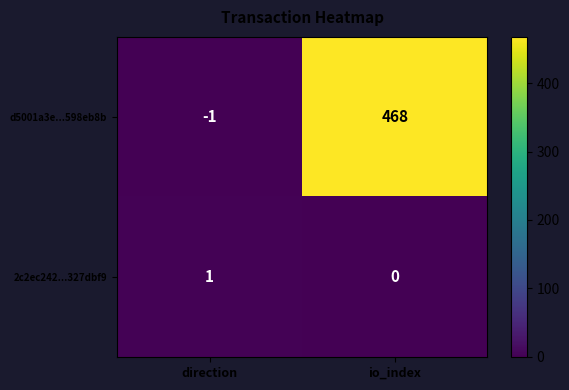

How many categories are shown in the chart?

2